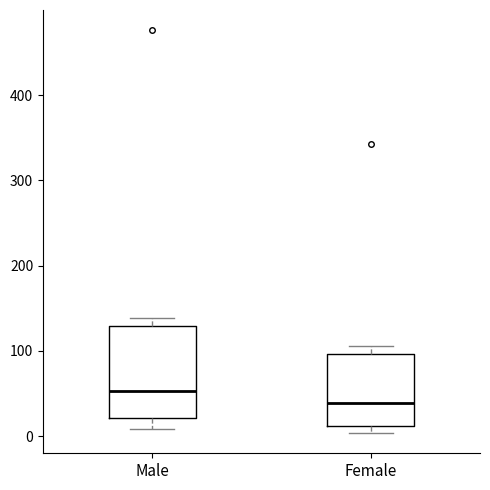

Comparing the boxes themselves (not the whiskers), which one is the tallest?

Male